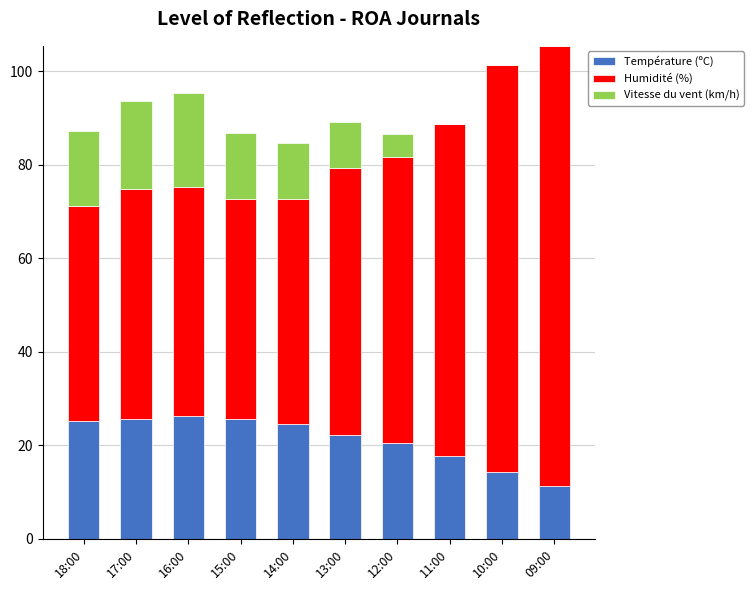

What are all the series names shown in the legend?

Température (ºC), Humidité (%), Vitesse du vent (km/h)